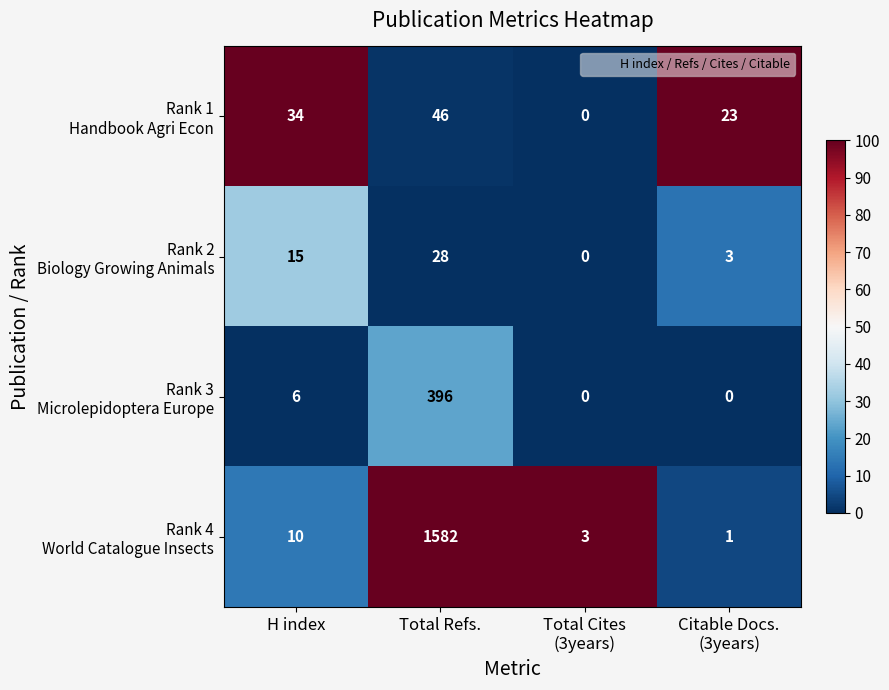

What is the total value across all series at Total Refs.?

2052